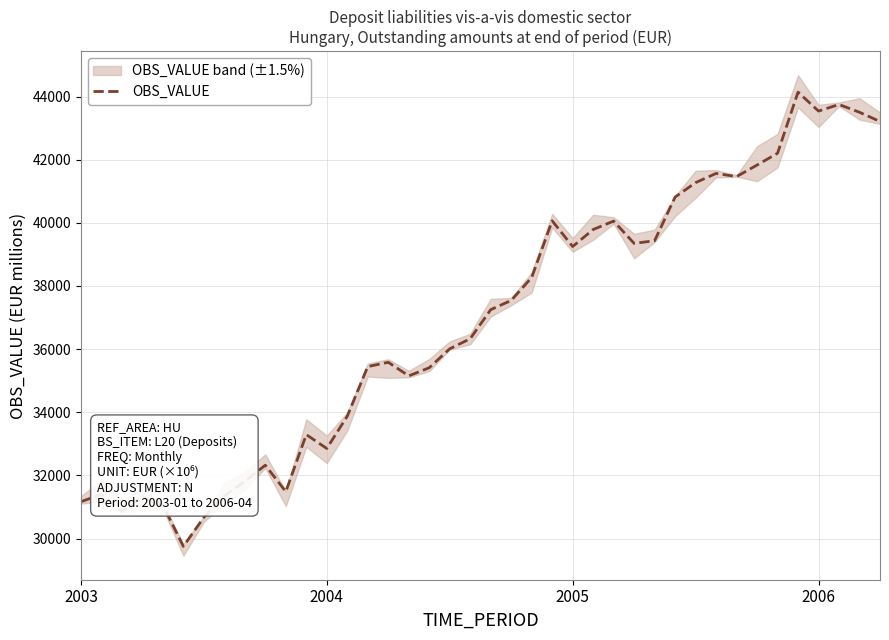

The value at 23 is 12579.7. True or false?

False